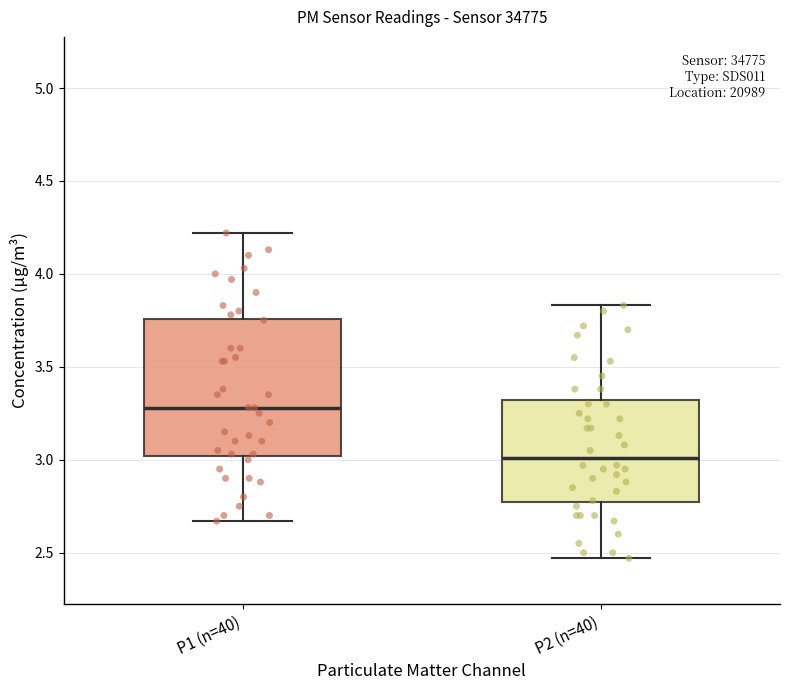

Which box's median line is the highest?

P1 (n=40)